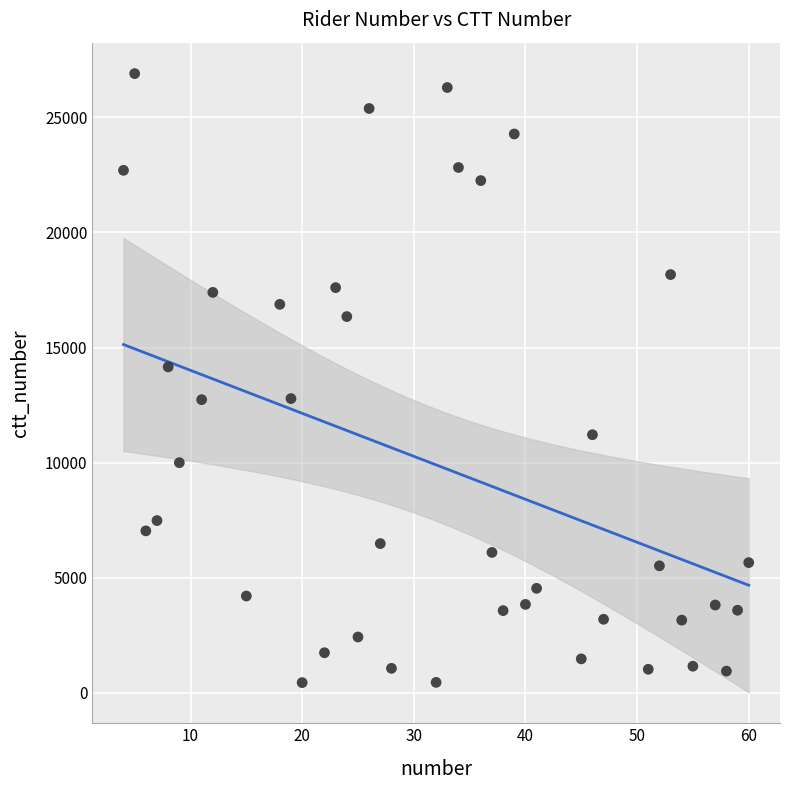

What is the range of X values (max minus min)?

56